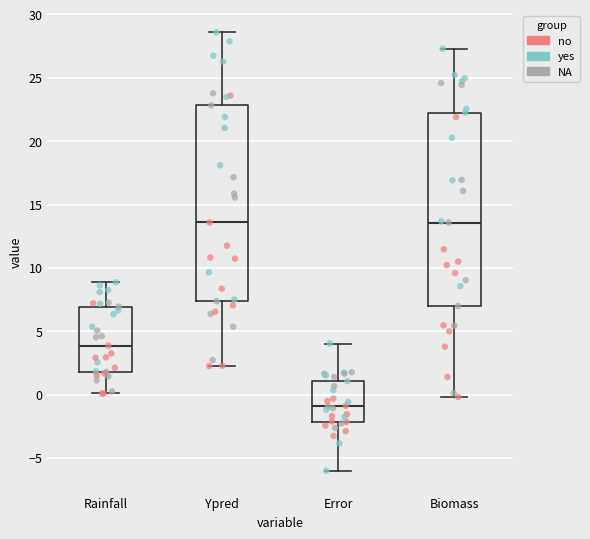

Reading left to right, read every box against the y-axis: the position of its median line, the range the box covers, and the ends of its whiskers. The values are not printed on the chart, so give them approximately, as read against the axis.

Rainfall: median 4.0, box 2.0 to 7.0, whiskers 0.0 to 9.0
Ypred: median 13.5, box 7.5 to 23.0, whiskers 2.5 to 28.5
Error: median -1.0, box -2.0 to 1.0, whiskers -6.0 to 4.0
Biomass: median 13.5, box 7.0 to 22.5, whiskers 0.0 to 27.5